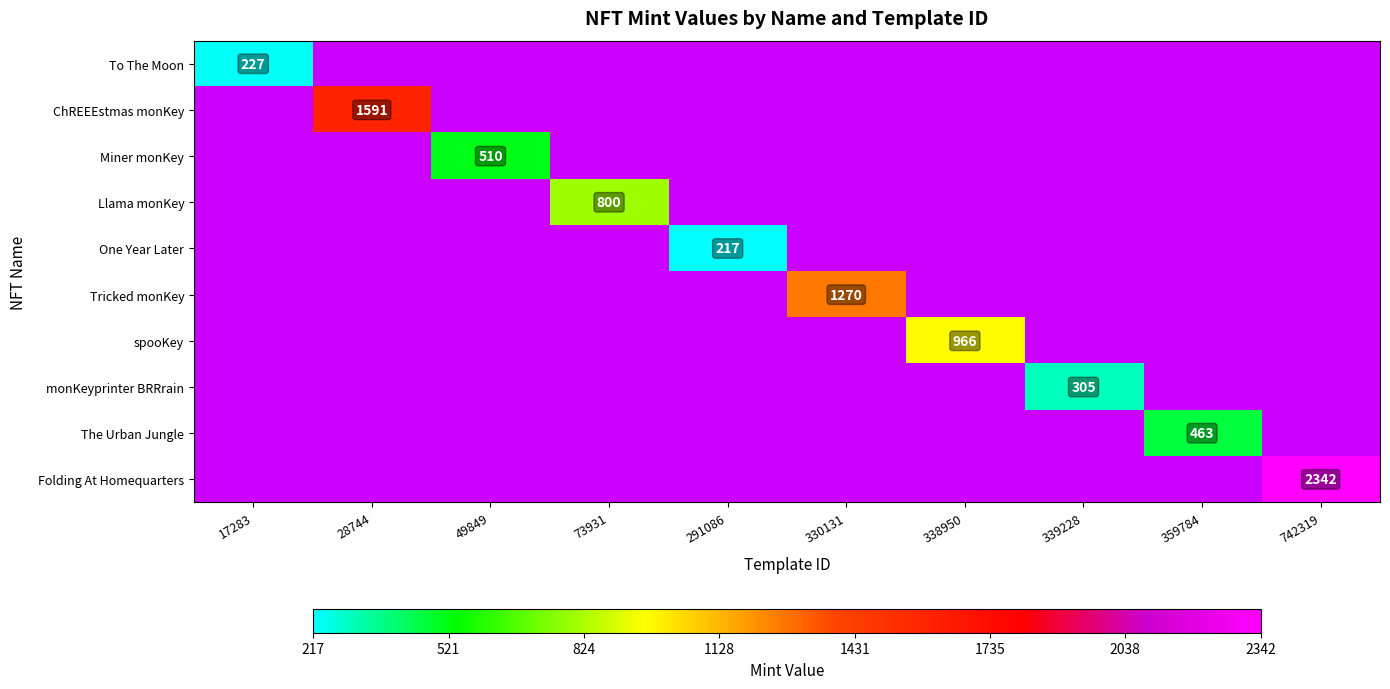

At how many categories does at least one series exceed 1395?

2